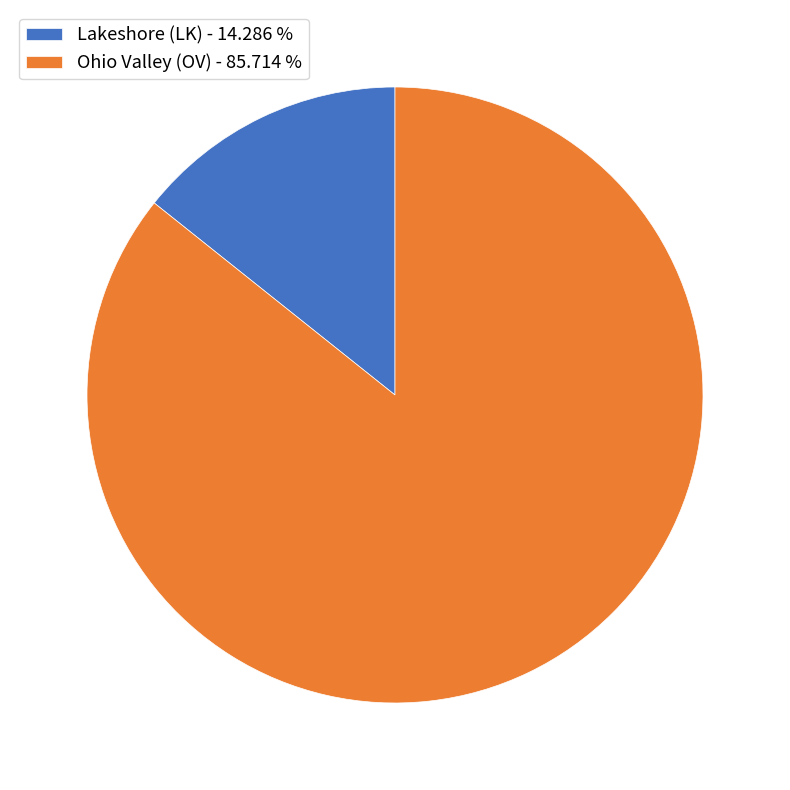

Combined, do Lakeshore (LK) - 14.286 % and Ohio Valley (OV) - 85.714 % account for over 50%?

Yes